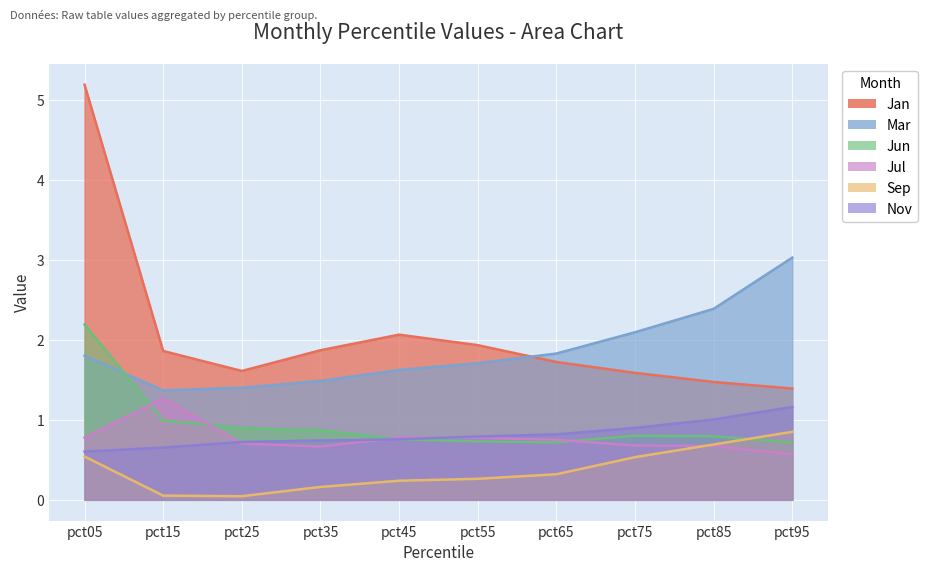

What is the sum of all Sep values?

3.7